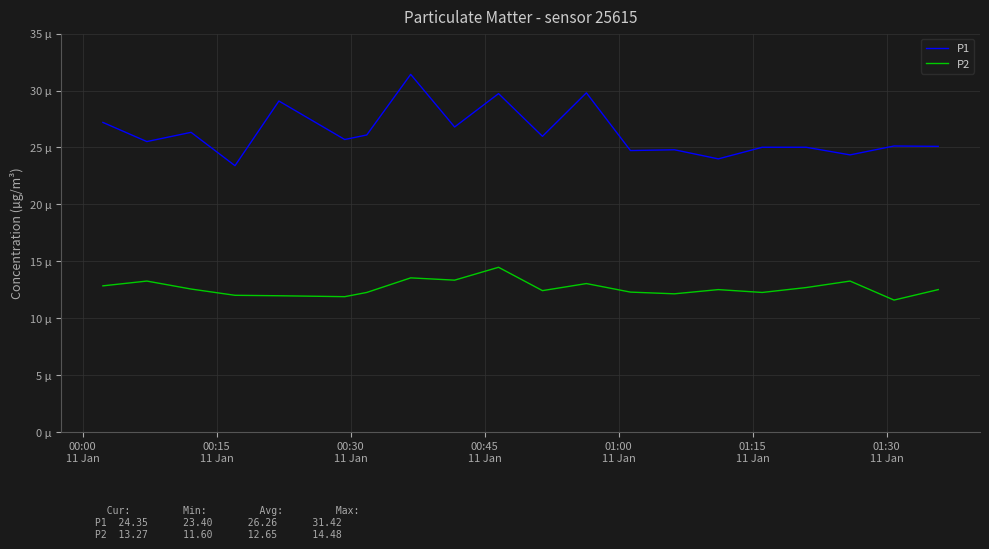

Is this an area chart (filled region under the line)?

No